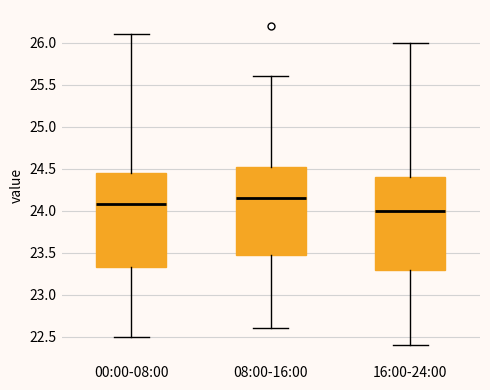

Which box's median line is the lowest?

16:00-24:00